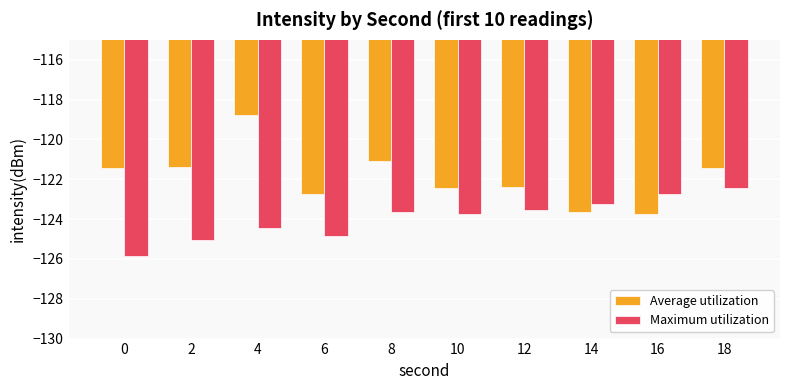

Are the bars grouped side by side (vs. stacked)?

Yes